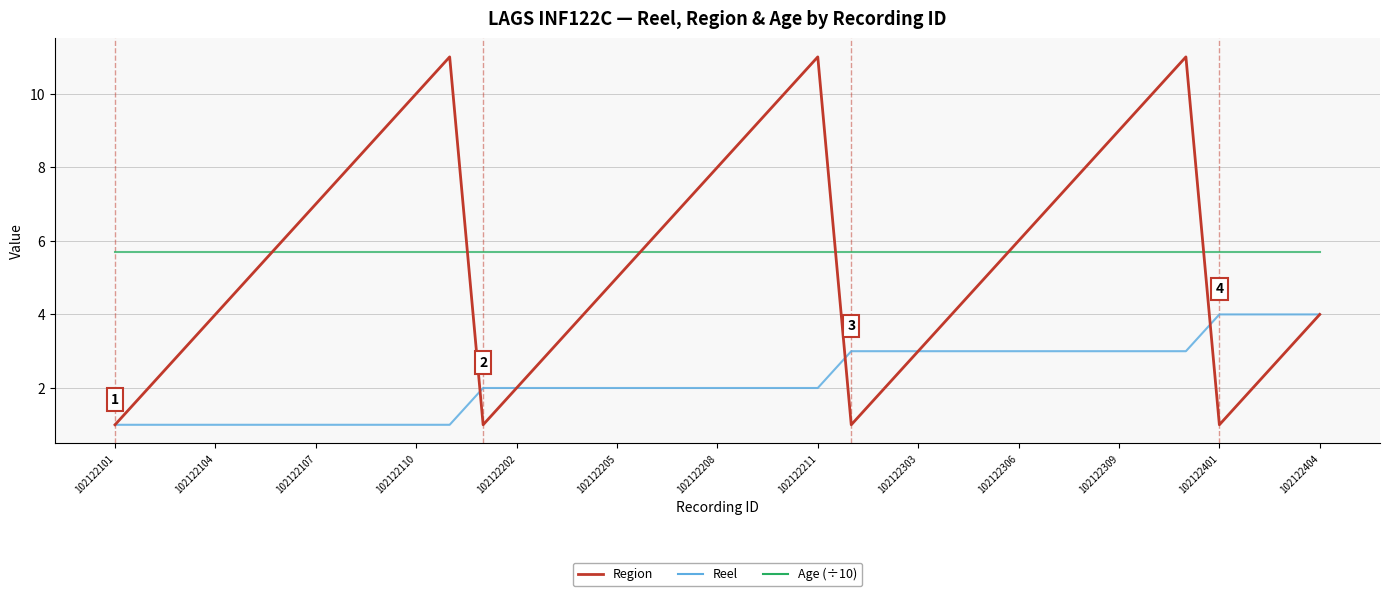

Rank the series by their maximum value, from lowest to highest.

Reel, Age (÷10), Region